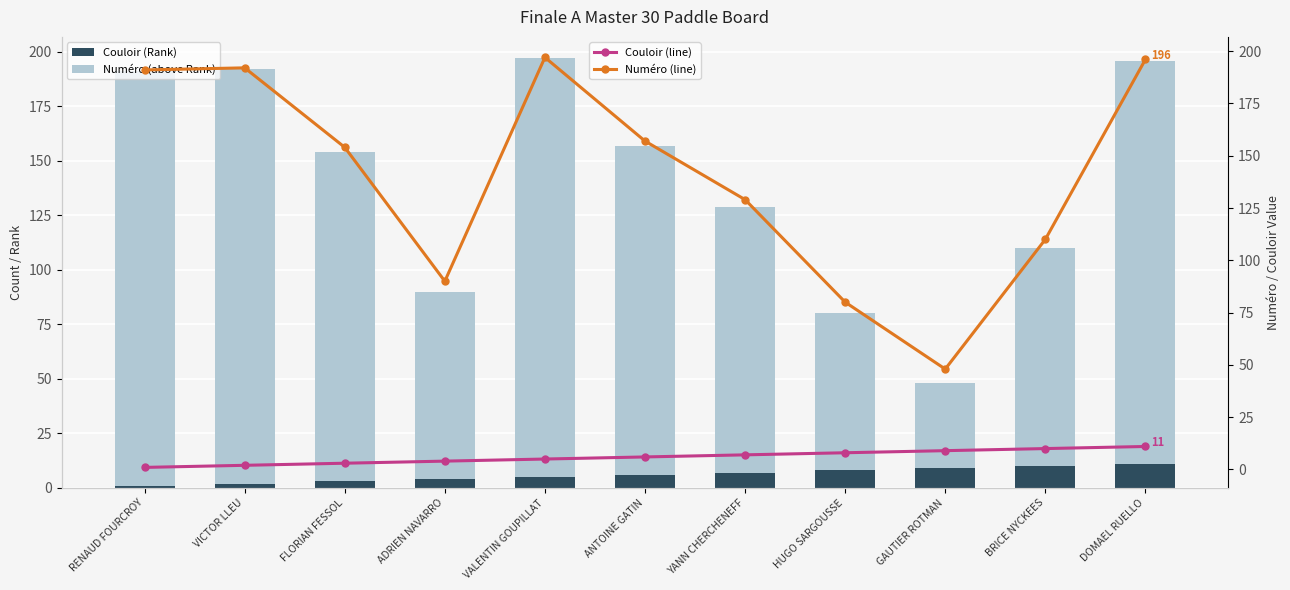

What is the sum of the Couloir (Rank) values at ANTOINE GATIN and YANN CHERCHENEFF?

13